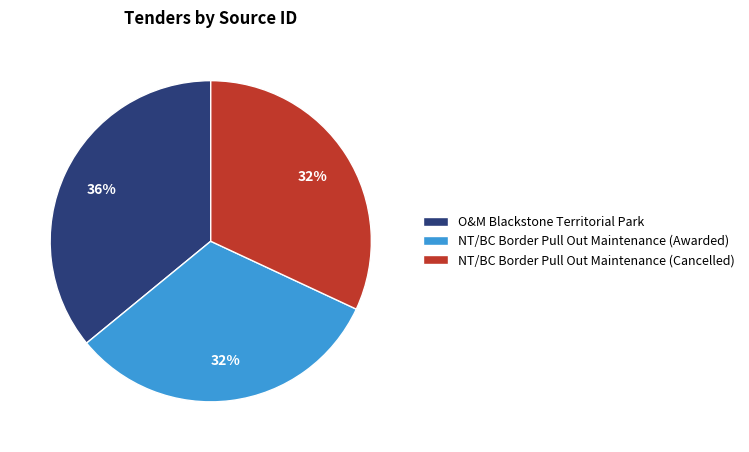

The NT/BC Border Pull Out Maintenance (Cancelled) slice represents 43% of the pie. True or false?

False